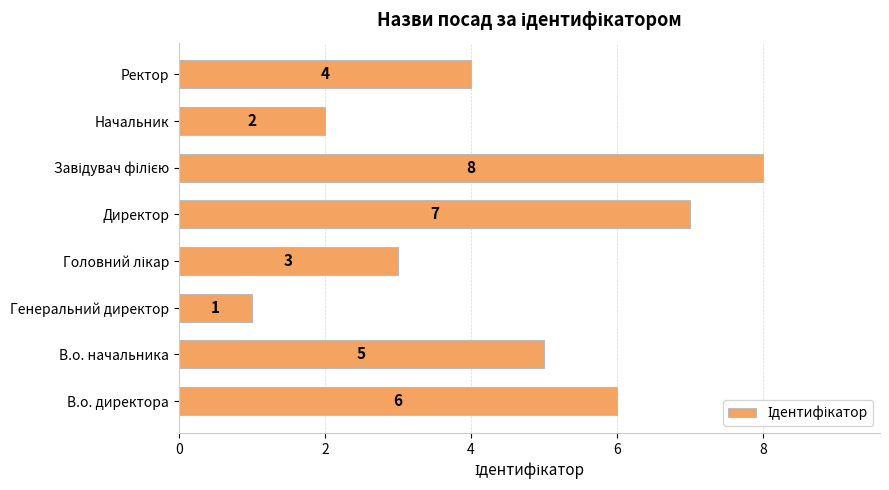

Is it true that the value at Начальник is 2?

True